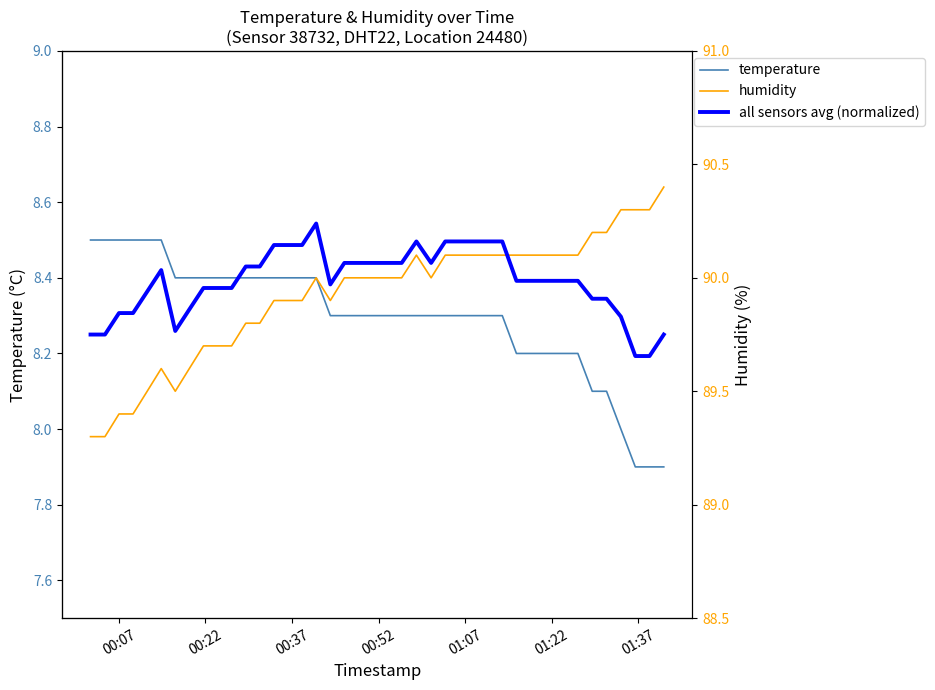

In all sensors avg (normalized), how many points are higher than both neighbors (excluding endpoints)?

3